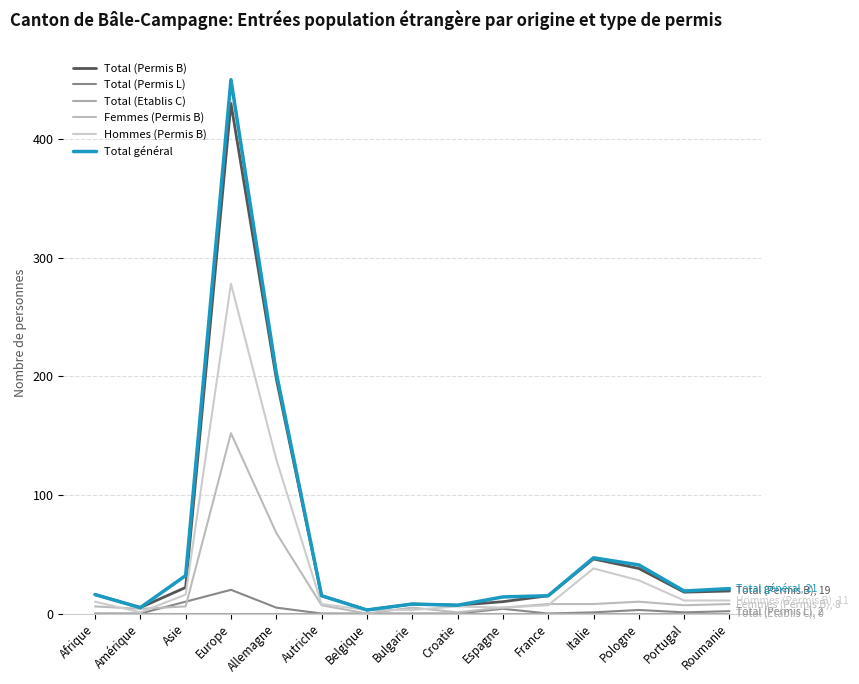

What is the difference between the maximum and minimum values in the Total (Permis L) series?

20